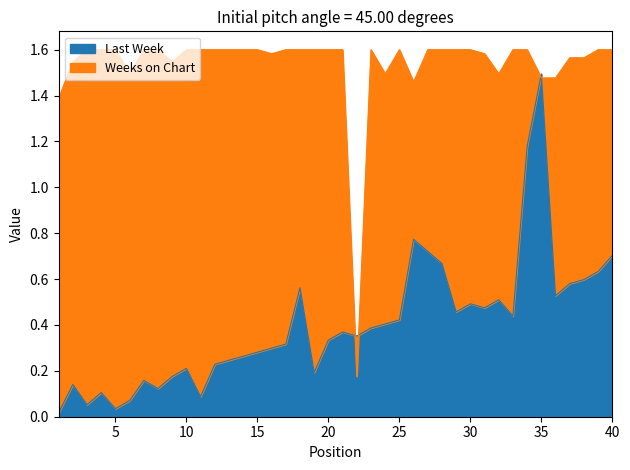

Which series has the largest total across all categories?

Weeks on Chart